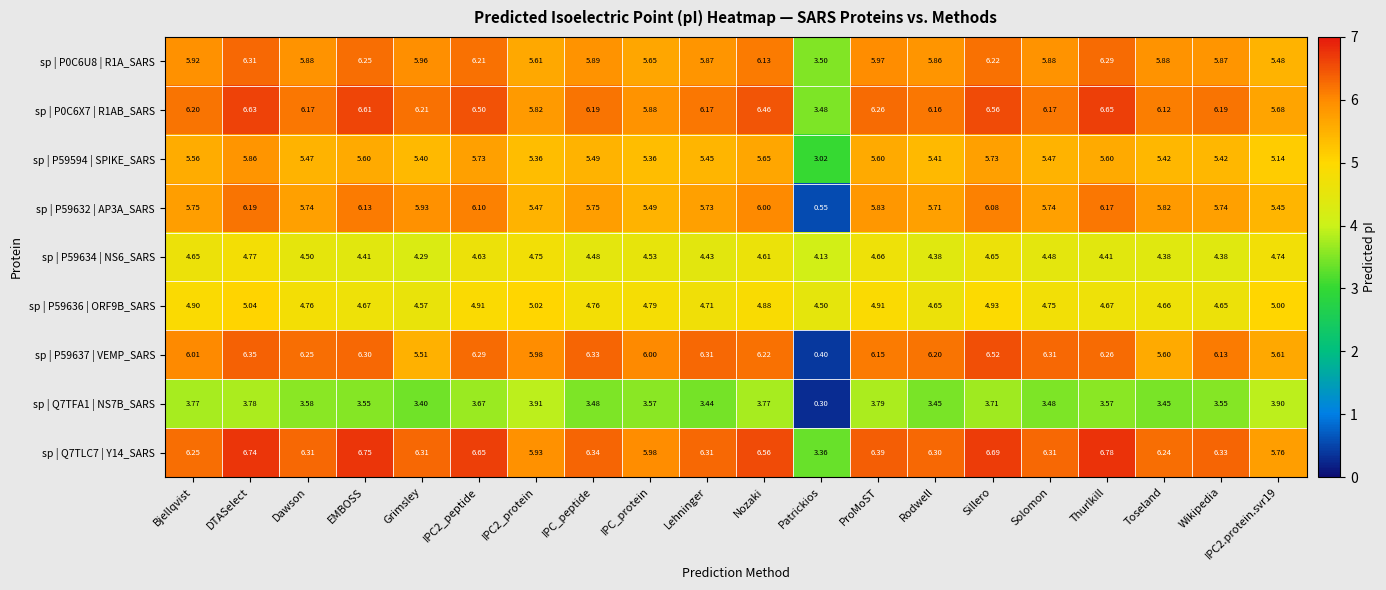

What is the total value across all series at IPC_peptide?

48.7